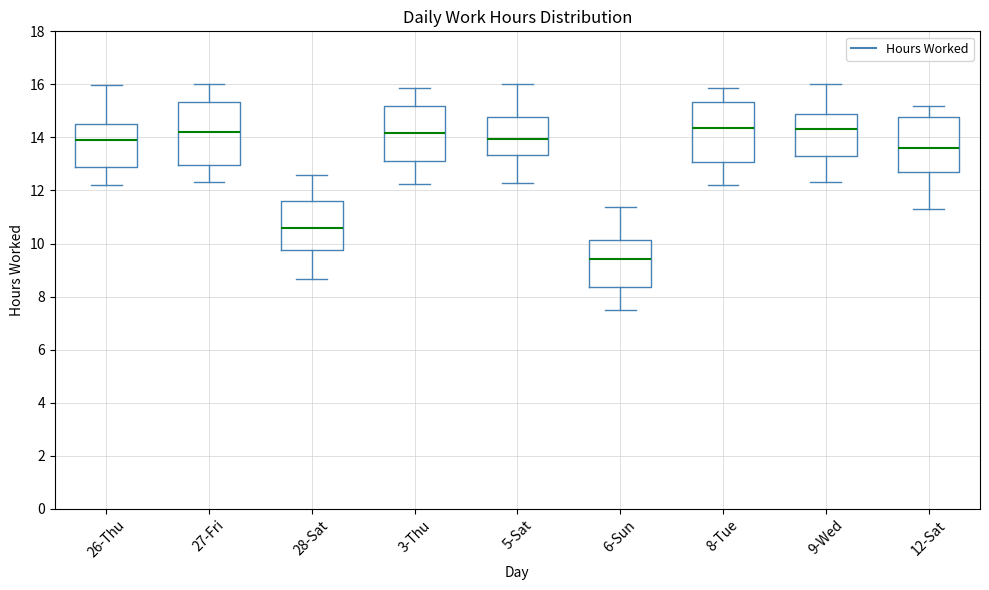

Reading left to right, transcribe this box plot: for each box, give where its median line is, the range the box spans, and where its two whiskers end, as read against the y-axis. The values are not printed on the chart, so give them approximately, as read against the axis.

26-Thu: median 13.8, box 12.8 to 14.6, whiskers 12.2 to 16.0
27-Fri: median 14.2, box 13.0 to 15.4, whiskers 12.4 to 16.0
28-Sat: median 10.6, box 9.8 to 11.6, whiskers 8.6 to 12.6
3-Thu: median 14.2, box 13.2 to 15.2, whiskers 12.2 to 15.8
5-Sat: median 14.0, box 13.4 to 14.8, whiskers 12.2 to 16.0
6-Sun: median 9.4, box 8.4 to 10.2, whiskers 7.4 to 11.4
8-Tue: median 14.4, box 13.0 to 15.4, whiskers 12.2 to 15.8
9-Wed: median 14.4, box 13.4 to 14.8, whiskers 12.4 to 16.0
12-Sat: median 13.6, box 12.6 to 14.8, whiskers 11.2 to 15.2